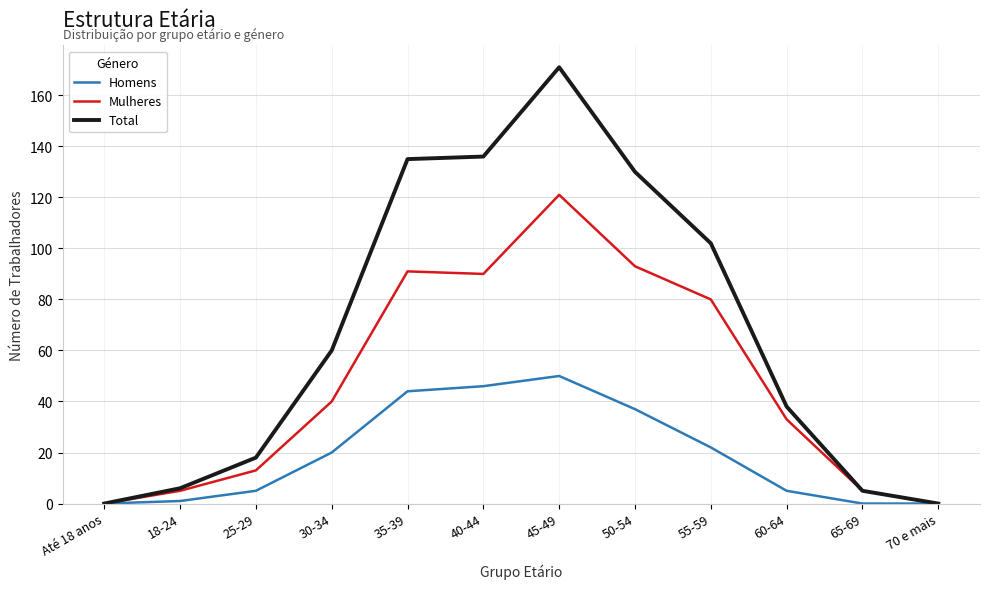

List the series in order of their peak value, highest first.

Total, Mulheres, Homens